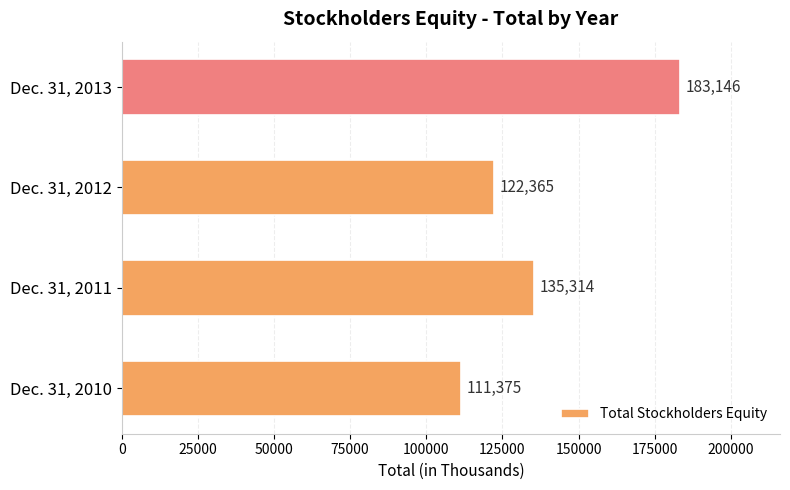

Reading bottom to top, list all the values displayed in this chart.

111375	135314	122365	183146